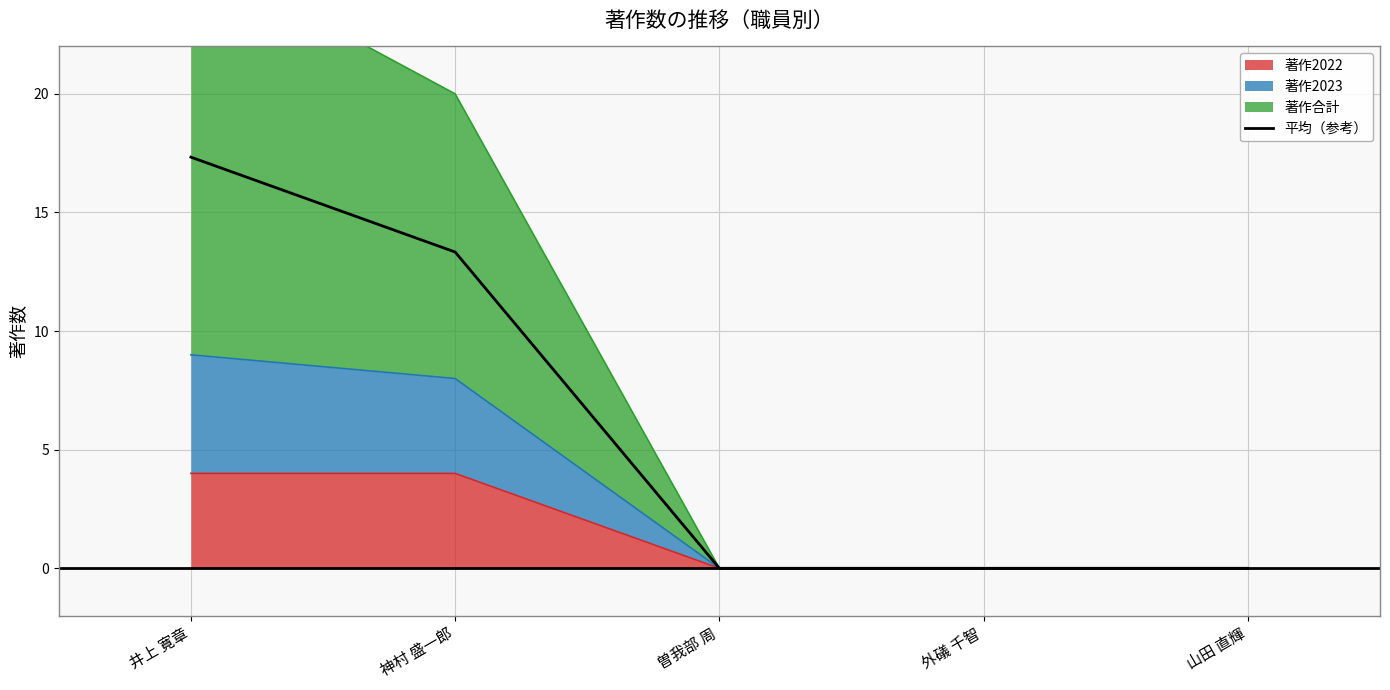

List the labels in order of value, smallest first.

曽我部 周, 外礒 千智, 山田 直輝, 神村 盛一郎, 井上 寛章